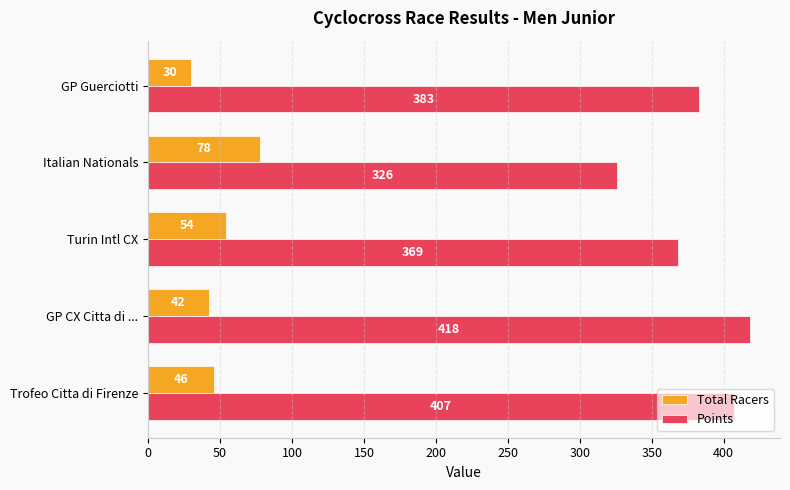

At which category is the sum across all series the highest?

GP CX Citta di ...